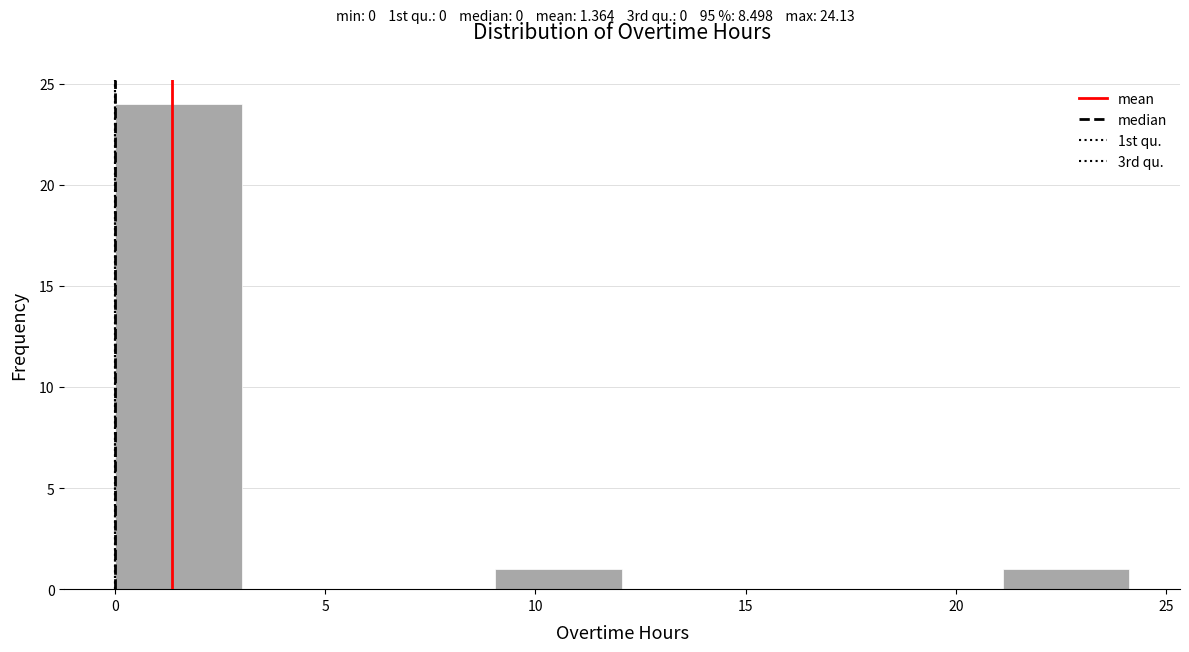

Reading left to right, list every bar in this chart as the range it spans on the x-axis followed by its height. Neither the bar edges nor the heights are printed on the chart, so give them approximately, as read against the axes.

0 to 3: 24
3 to 6: 0
6 to 9: 0
9 to 12: 1
12 to 15: 0
15 to 18: 0
18 to 21: 0
21 to 24: 1